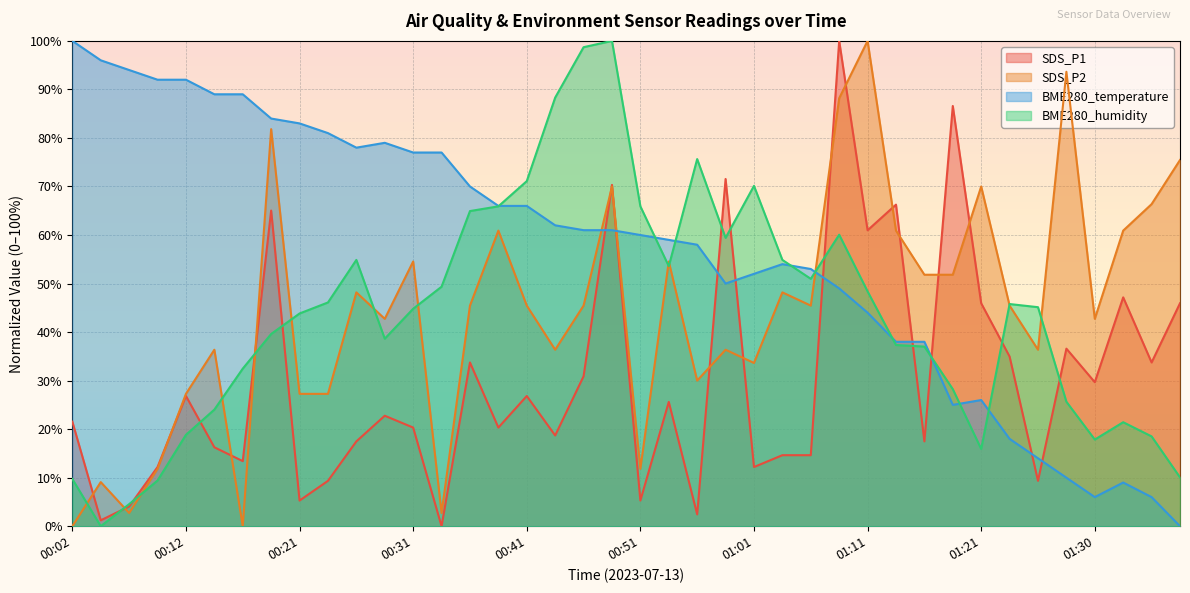

At which category does the chart reach its peak across all series?

01:08